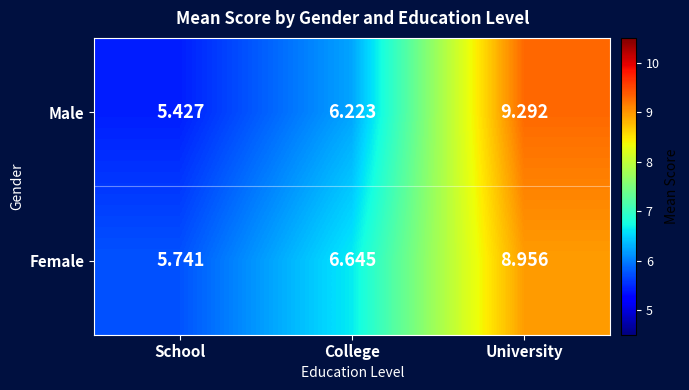

What is the total value across all series at College?

12.9